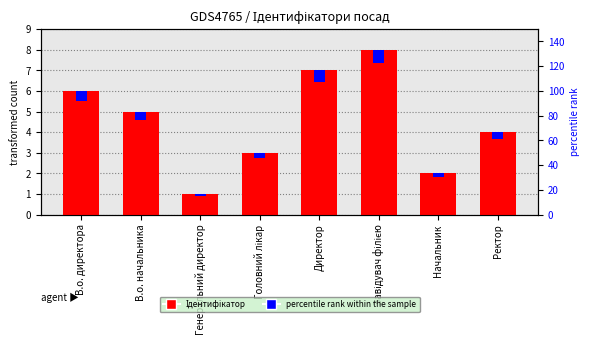

The Ідентифікатор series shows 3.1 at Начальник. True or false?

False